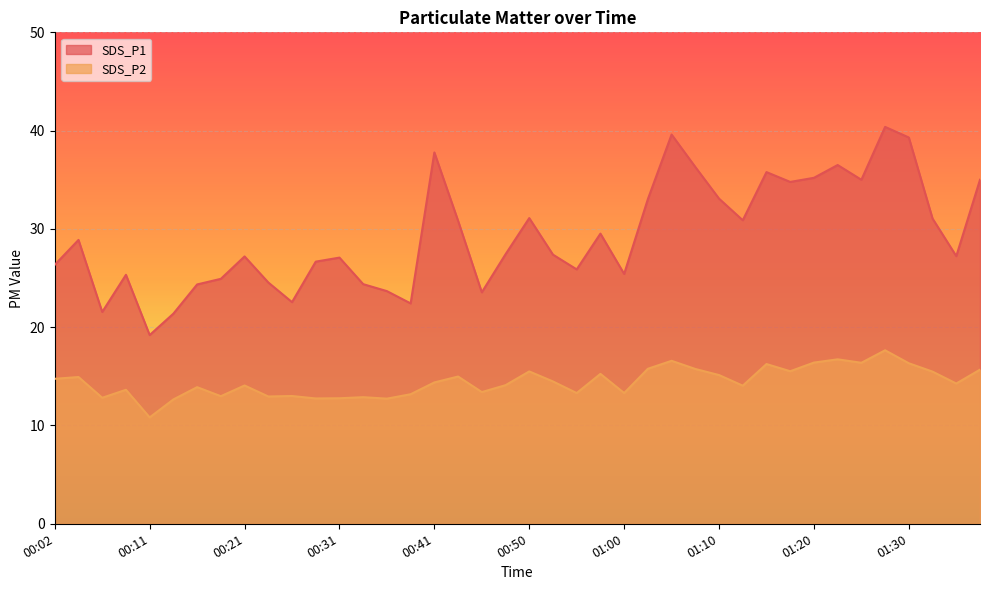

Rank the series by their maximum value, from highest to lowest.

SDS_P1, SDS_P2